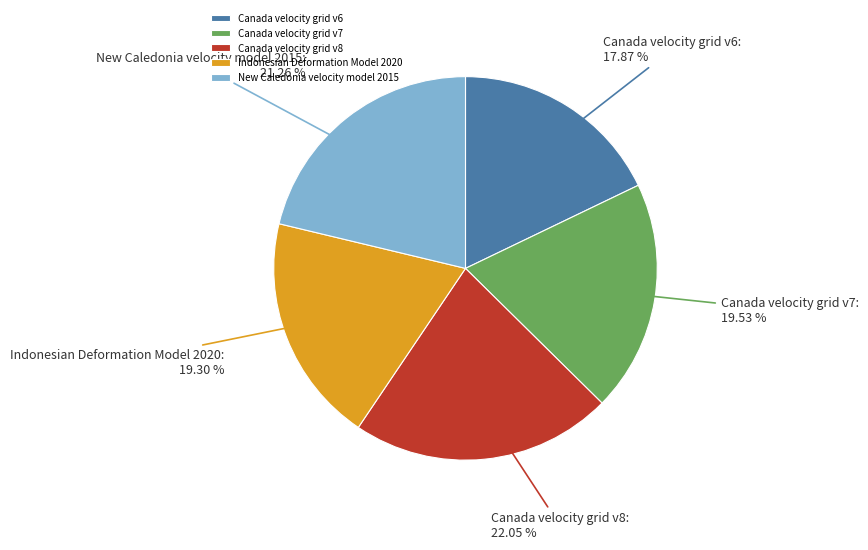

Which category has the smallest portion of the pie?

Canada velocity grid v6